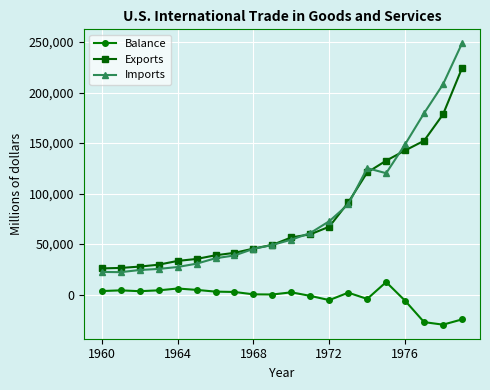

Which series has the largest range (max minus min)?

Imports